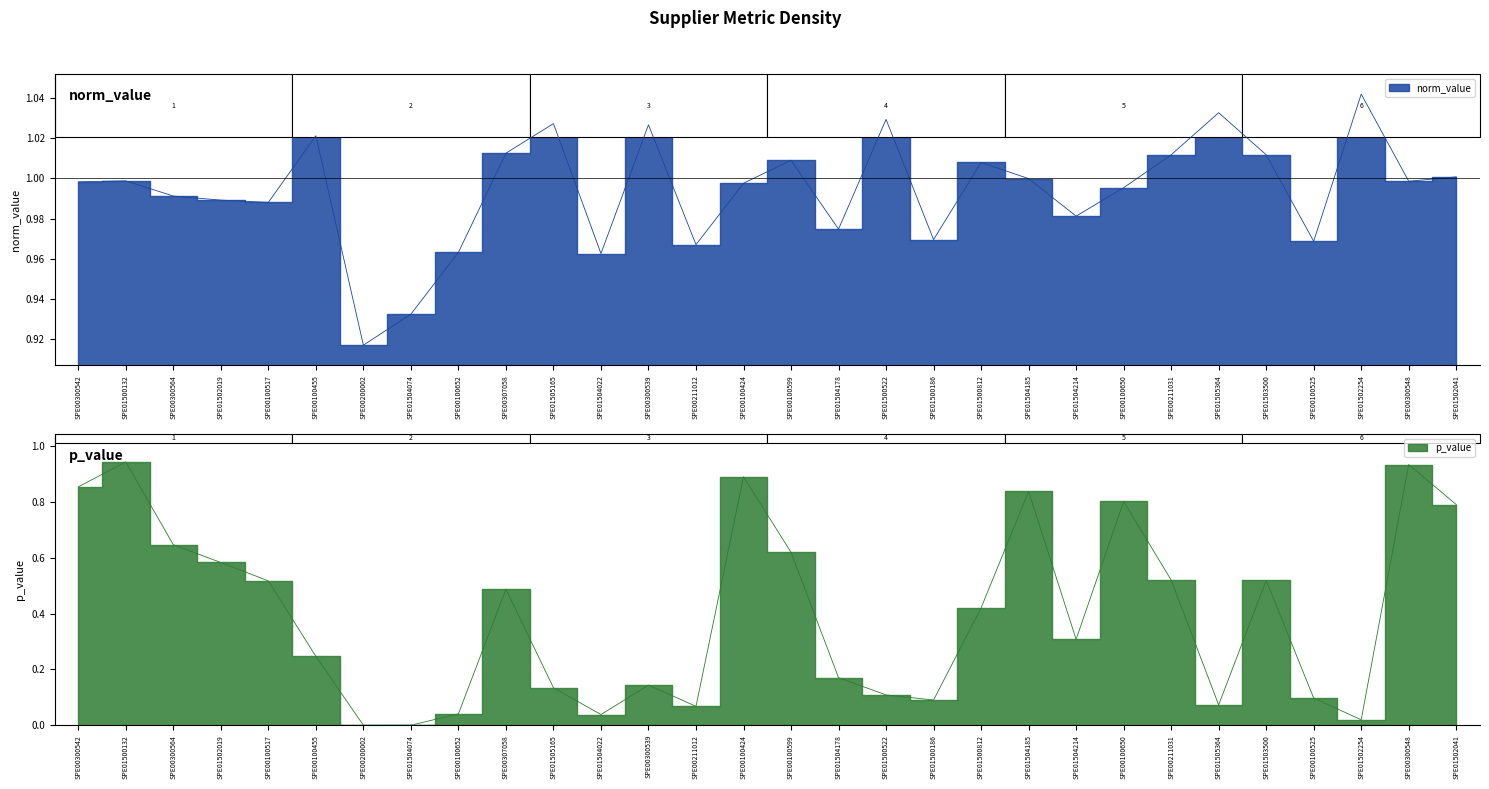

Rank the series by their average value, from highest to lowest.

norm_value, p_value